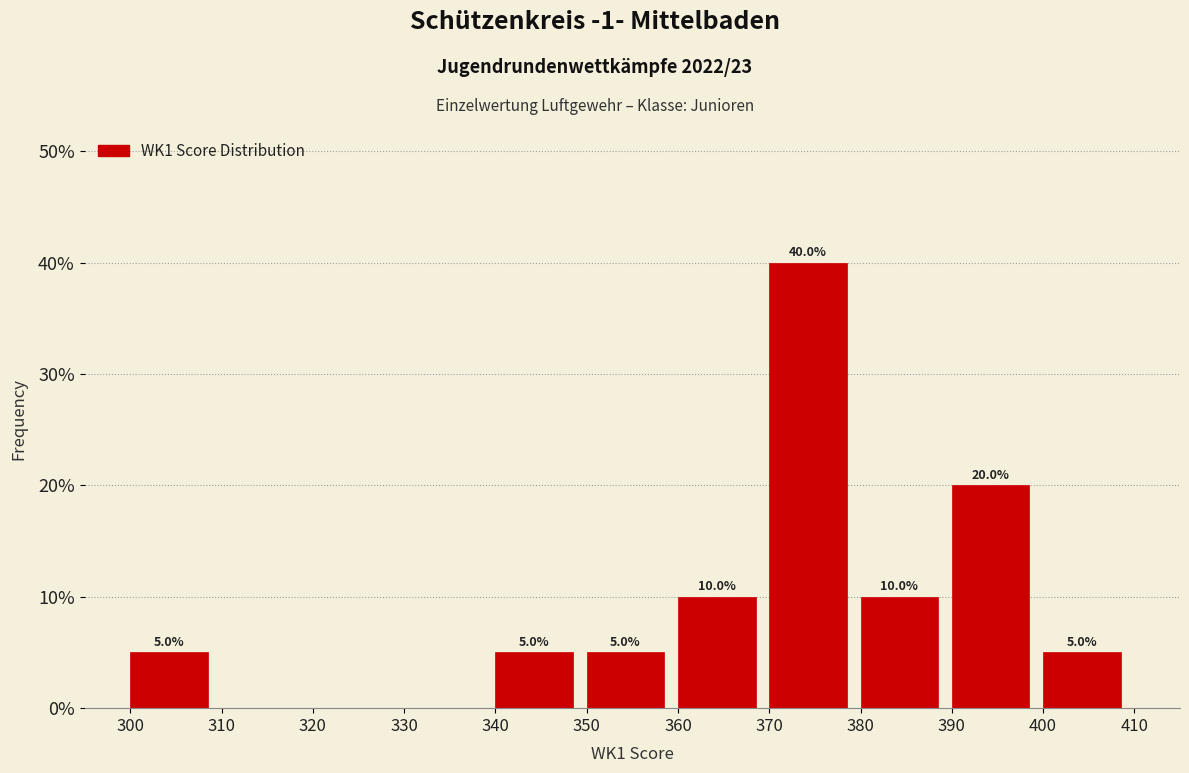

Which range on the x-axis has the tallest bar?

370 to 380